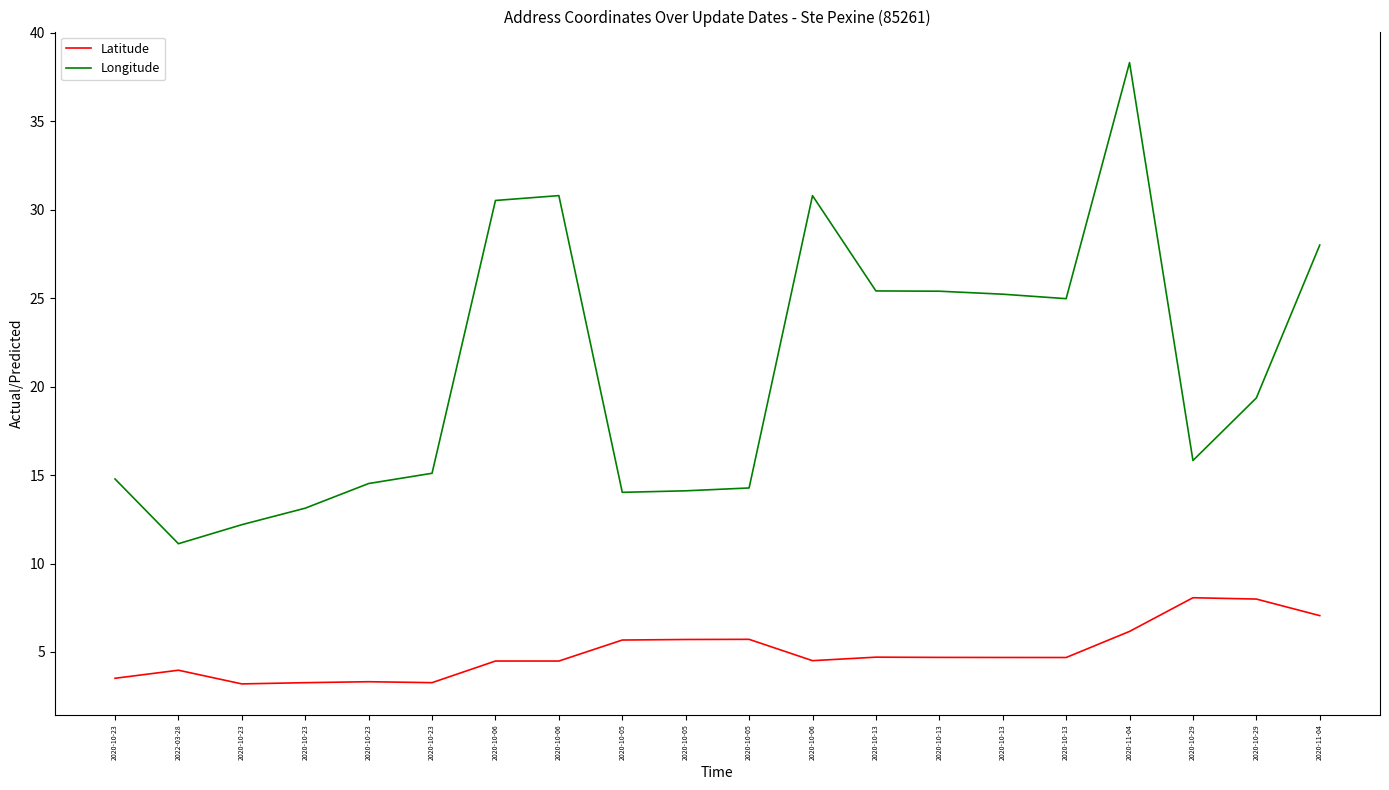

At which category is the sum across all series the highest?

2020-11-04